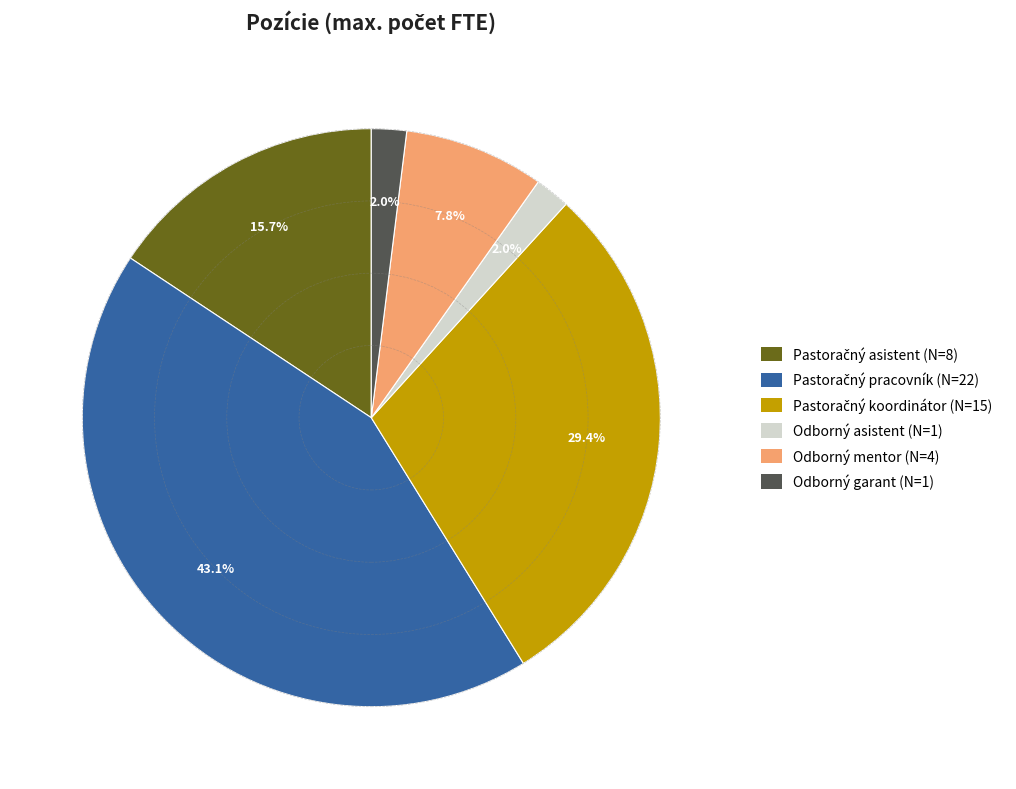

What is the ratio of the value at Odborný garant to the value at Odborný asistent?

1.0